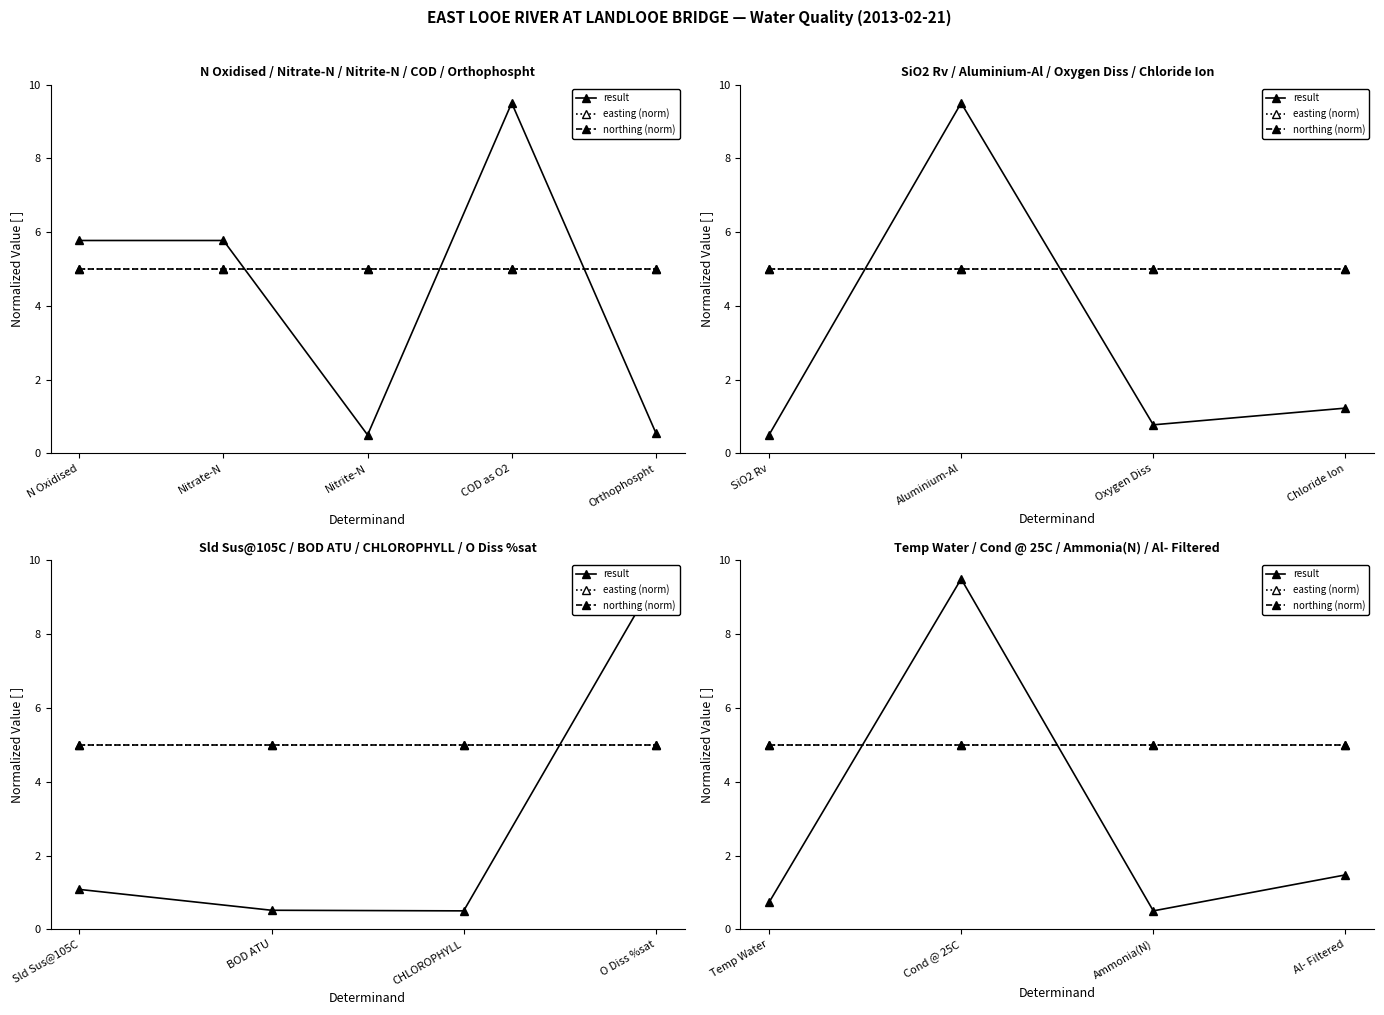

The easting (norm) series shows 8.2 at Ammonia(N). True or false?

False